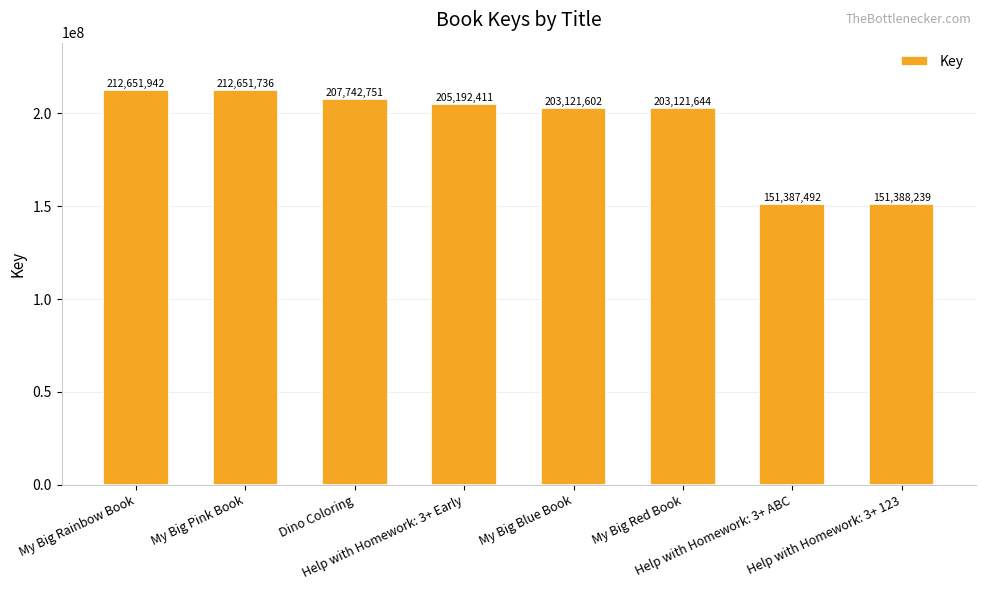

What is the difference between the maximum and second lowest values?

61263703